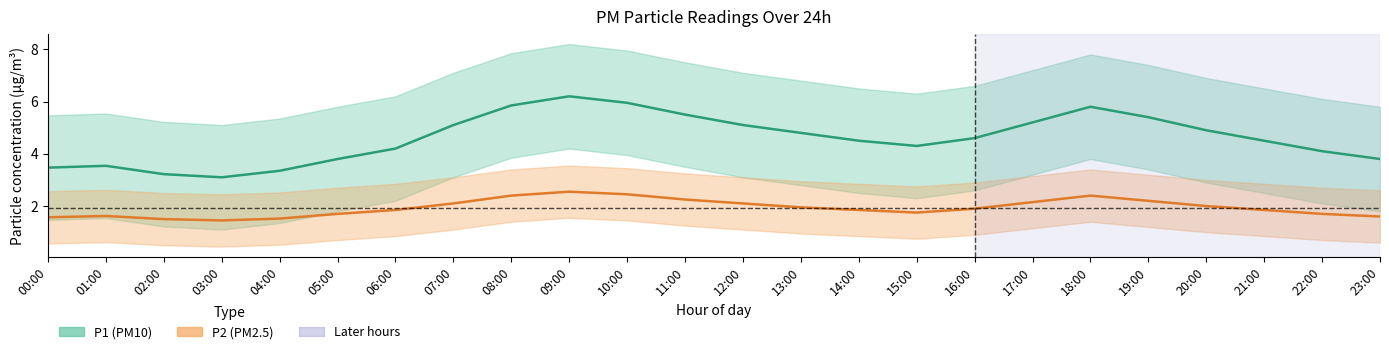

What is the total value across all series at 06:00?

6.1